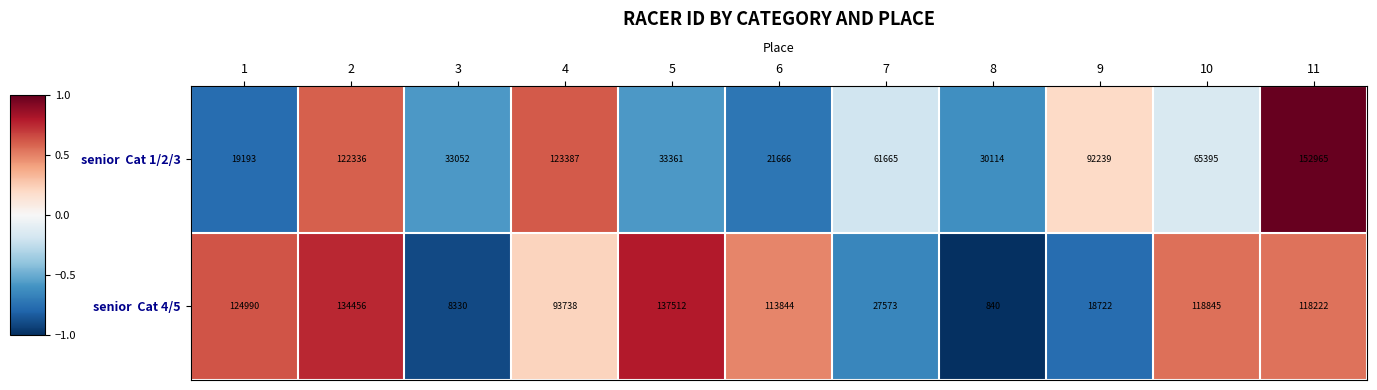

Count the number of data series in this chart.

2